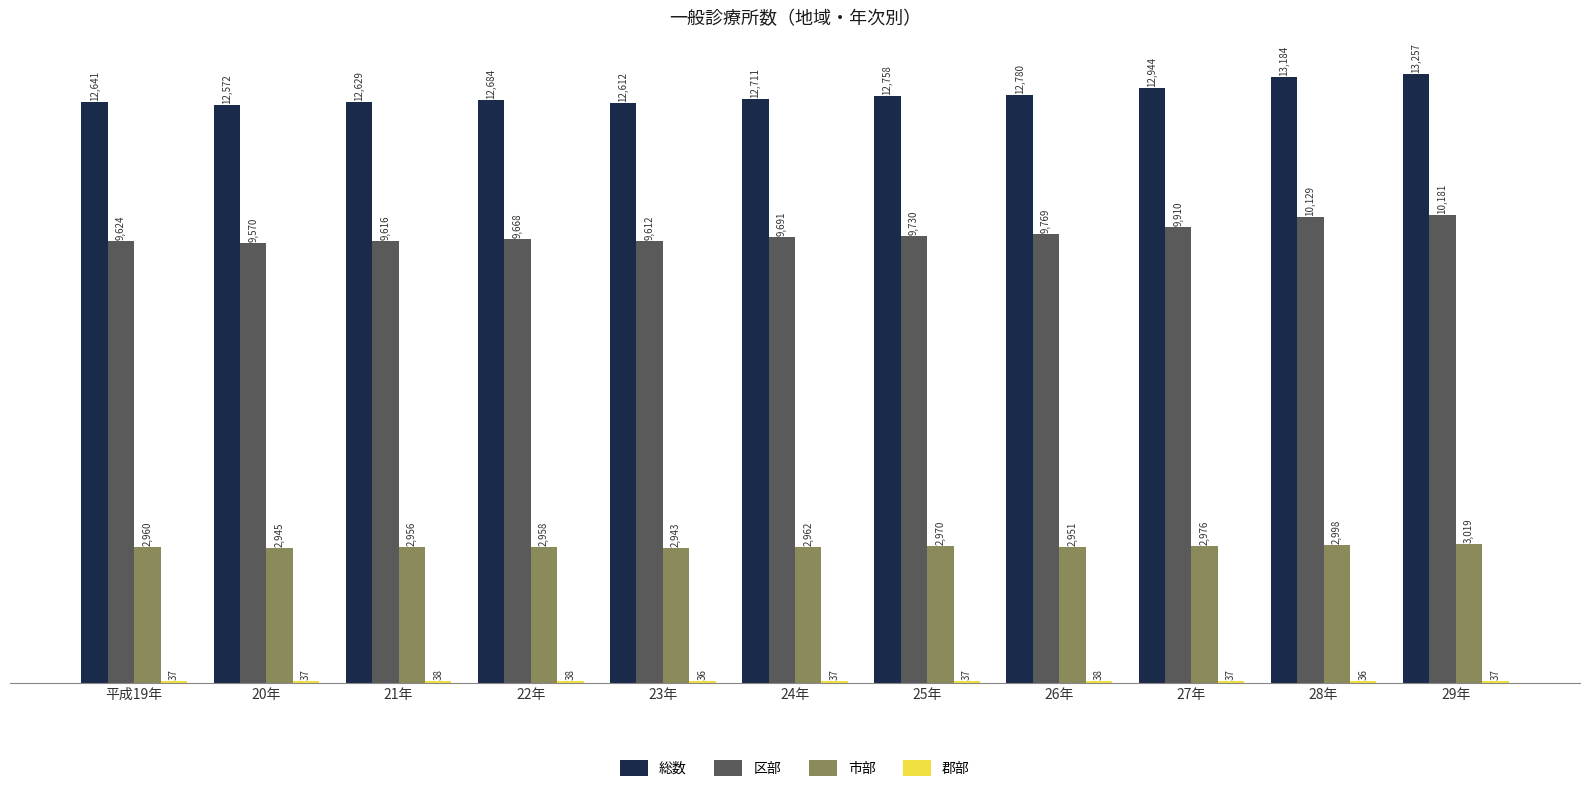

Between 25年 and 27年, which series saw the biggest shift?

総数